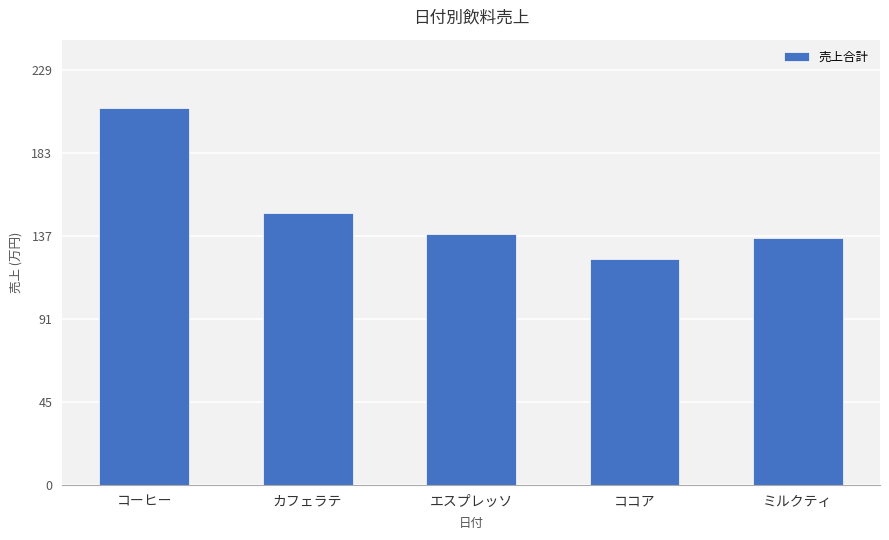

Are the bars horizontal?

No